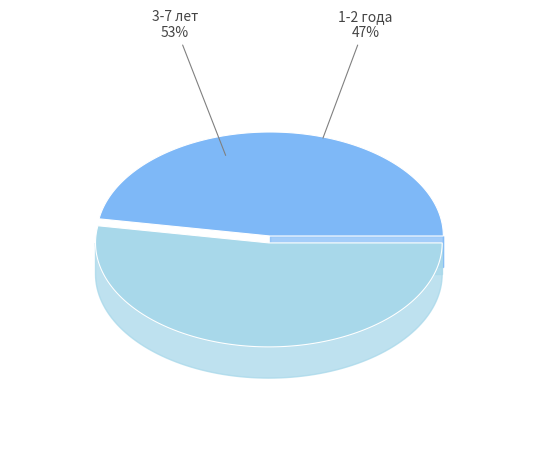

What is the largest slice in the pie chart?

3-7 лет